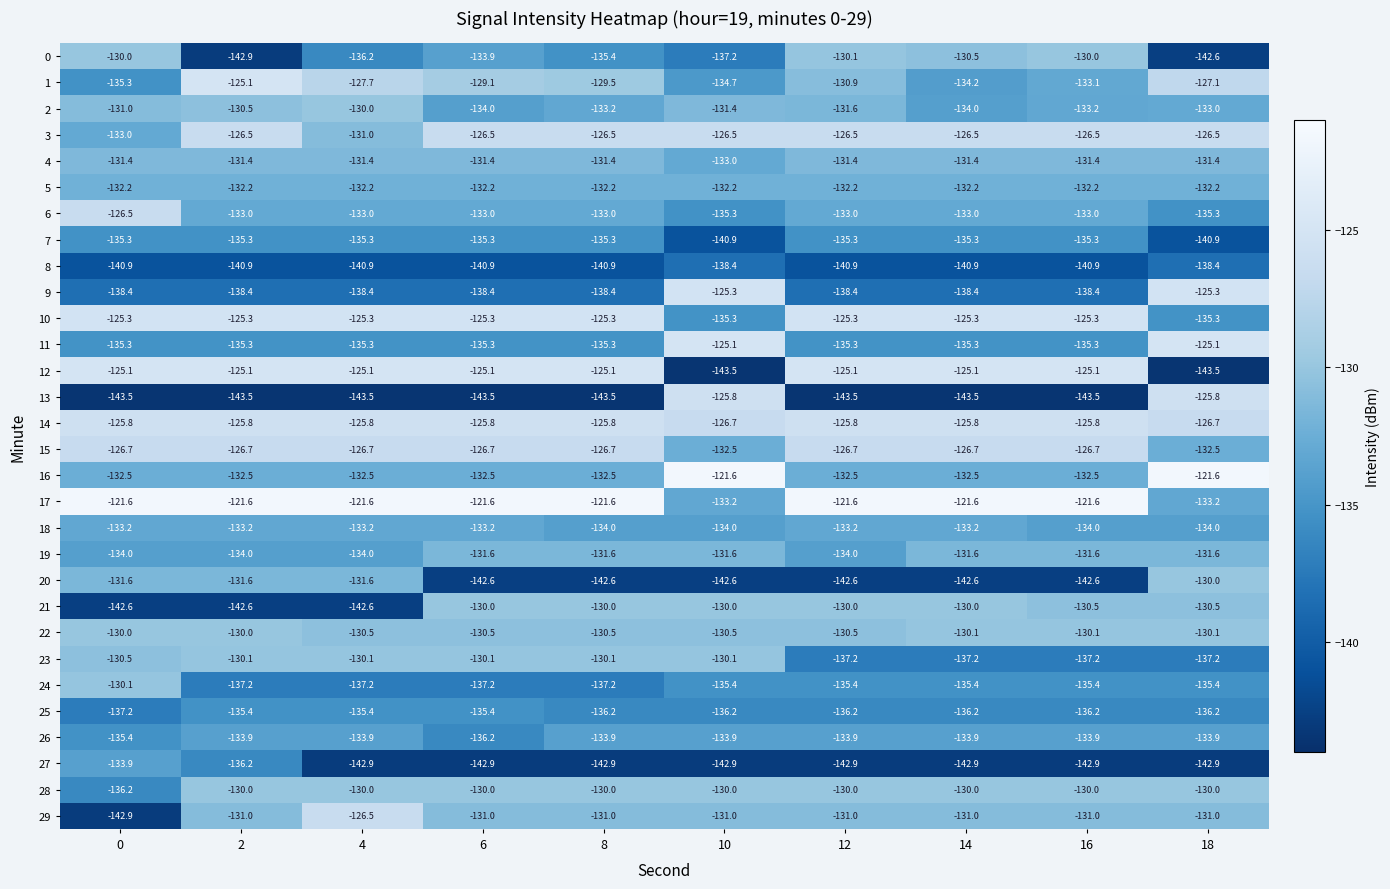

Which series has the largest total across all categories?

17